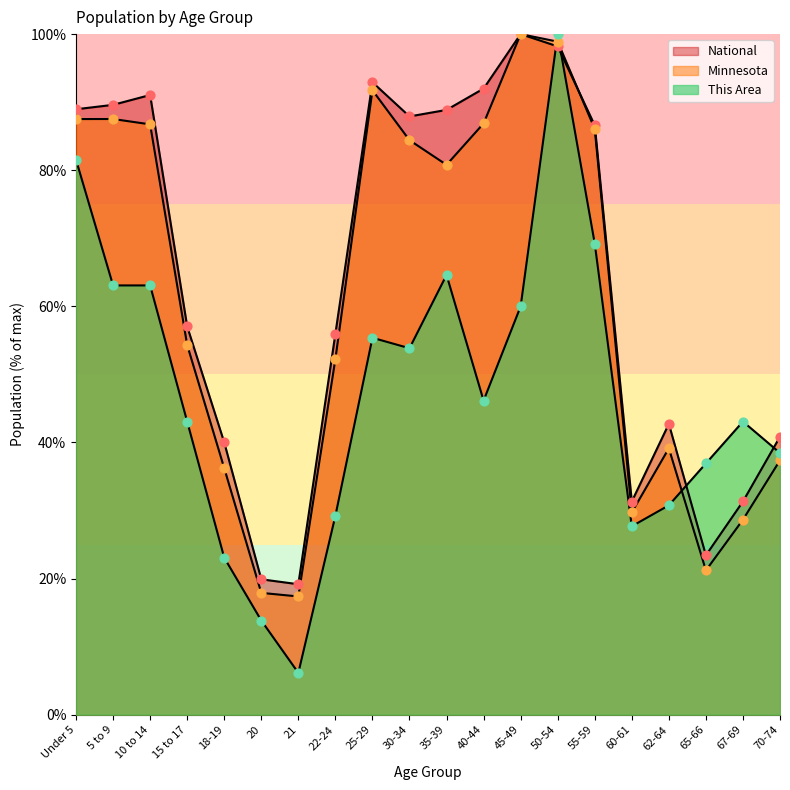

Which series has the largest total across all categories?

National